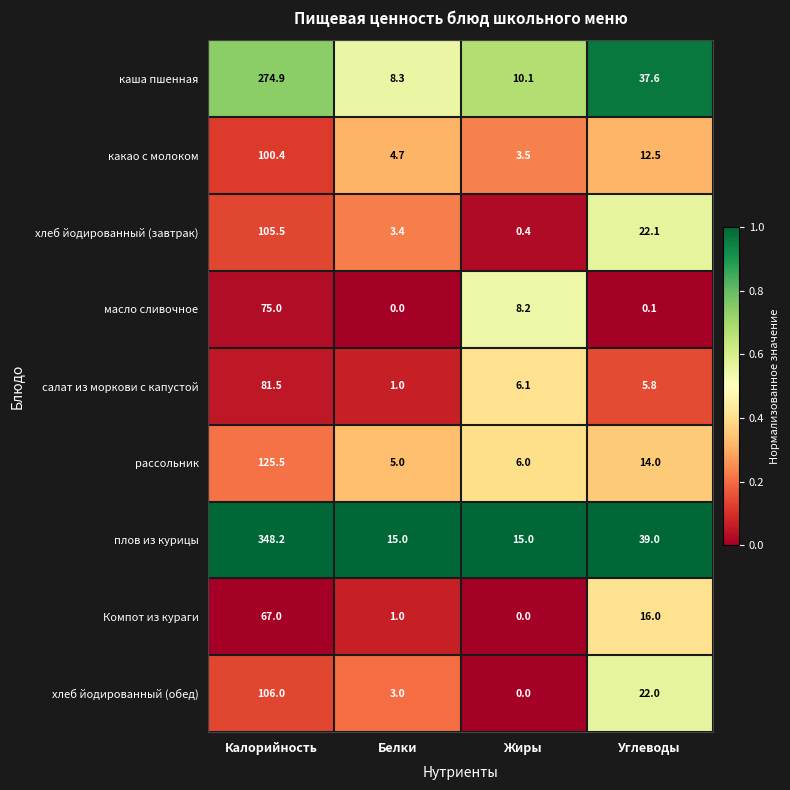

At how many categories does at least one series exceed 0?

4